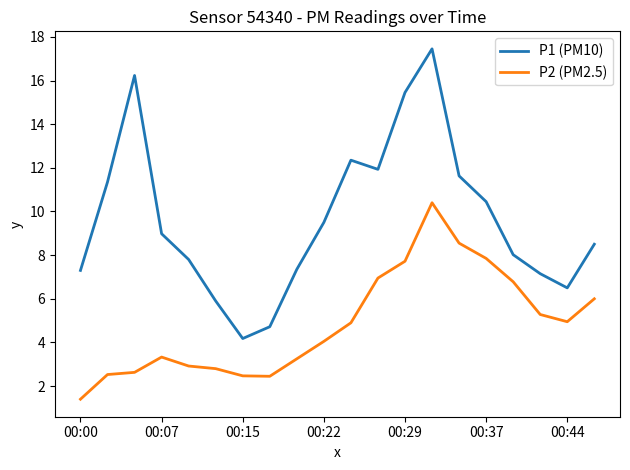

Rank the series by their maximum value, from lowest to highest.

P2 (PM2.5), P1 (PM10)